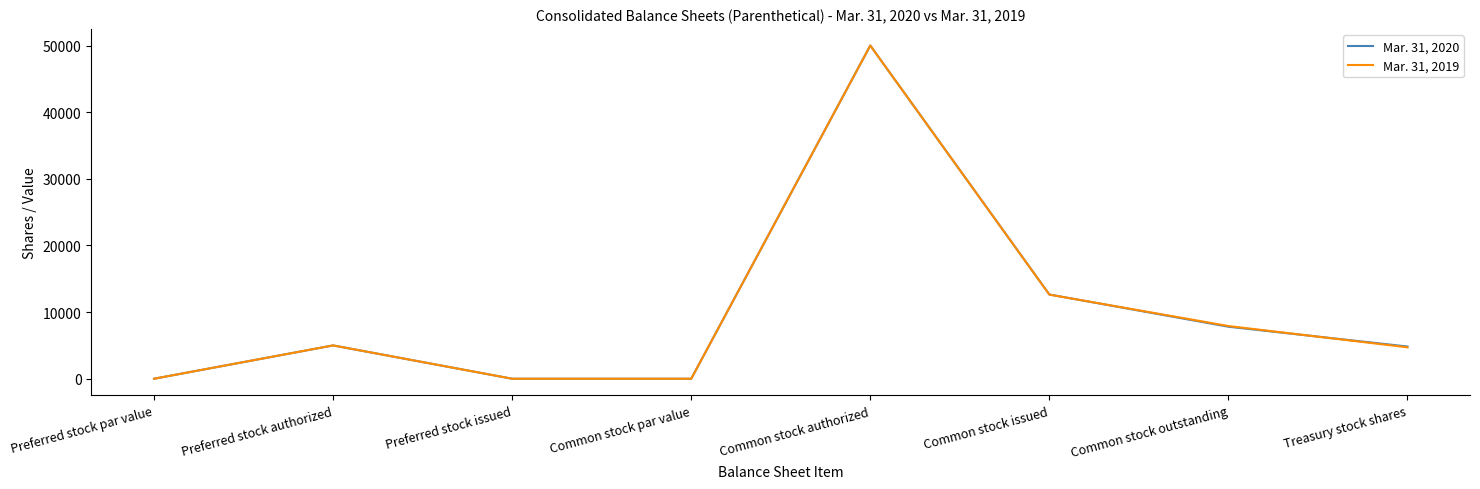

Is the value of Mar. 31, 2019 at Common stock outstanding greater than the value of Mar. 31, 2020 at Common stock authorized?

No